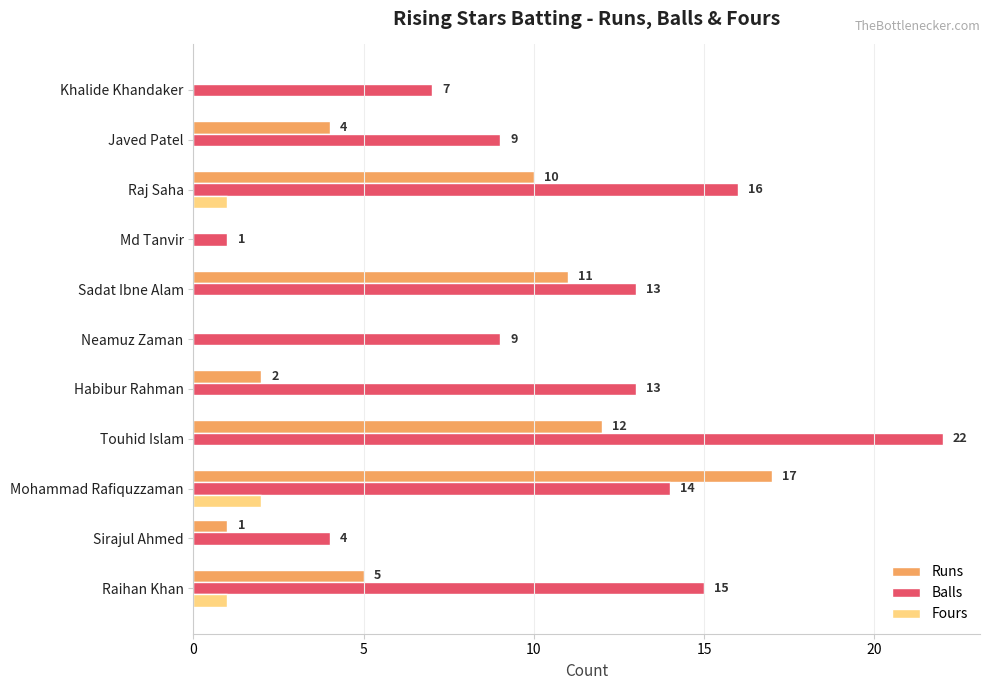

True or false: Fours has a value of -1 at Md Tanvir.

False